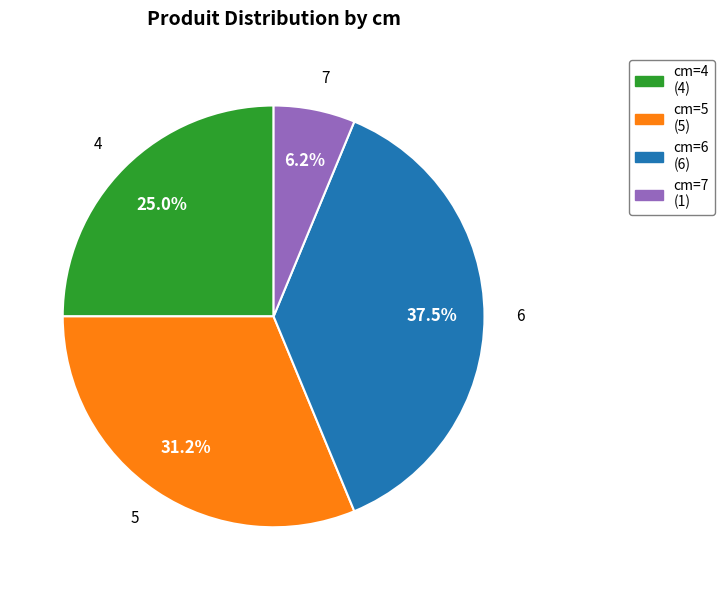

Does any single category account for the majority?

No